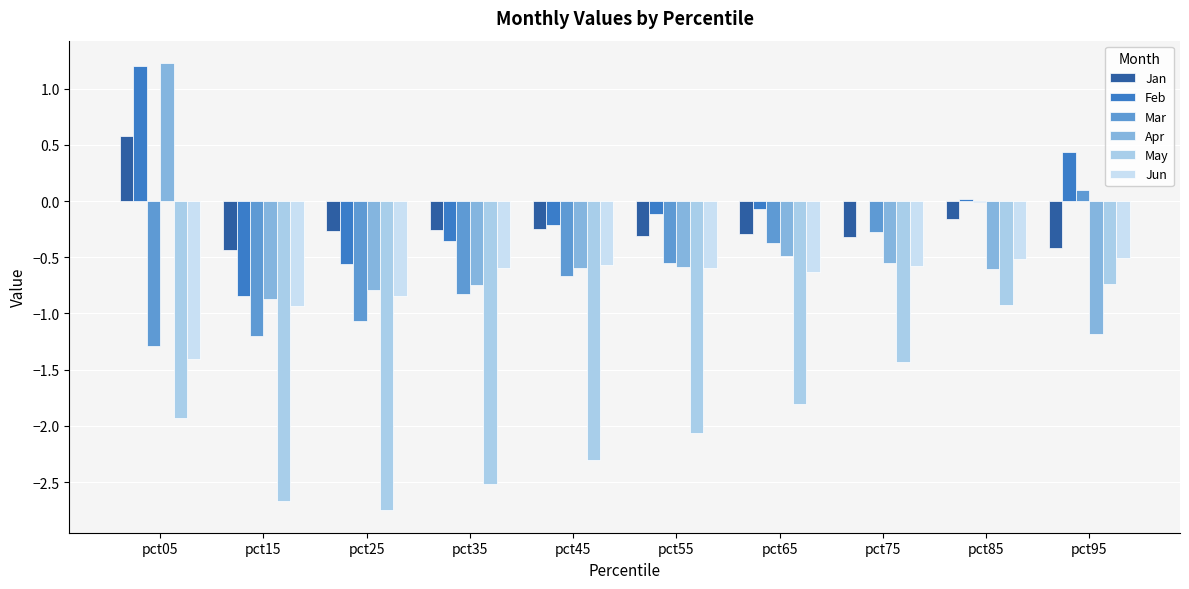

Is the value of Jun at pct05 greater than the value of Apr at pct45?

No